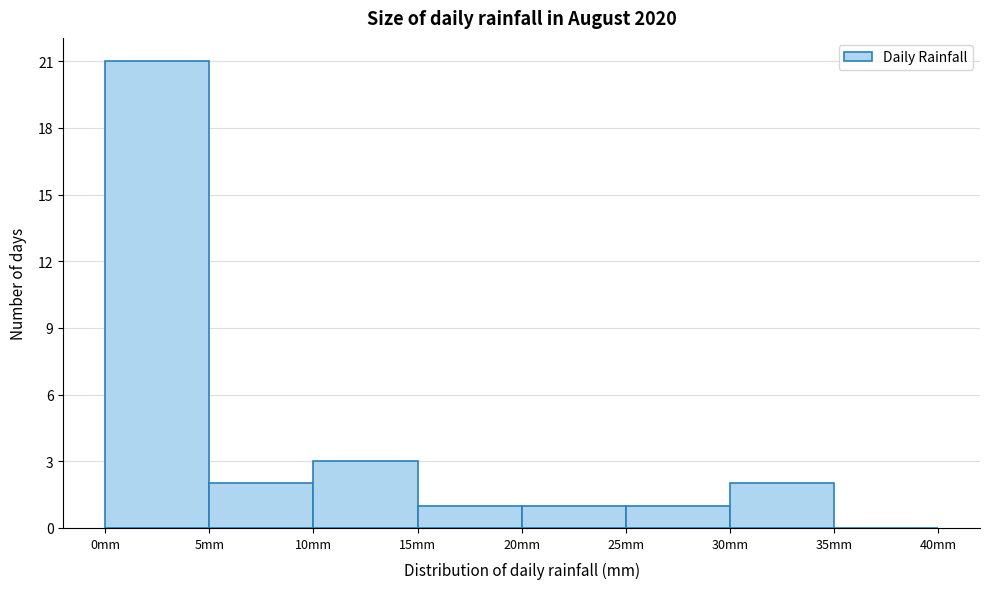

Which range on the x-axis has the tallest bar?

0 to 5